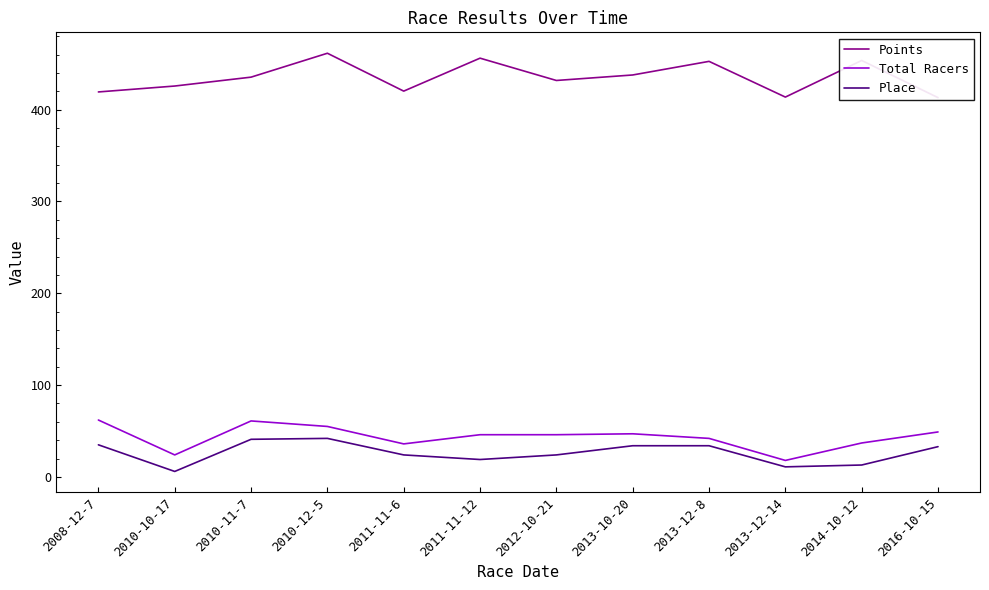

How many interior local valleys does the Points series have?

3